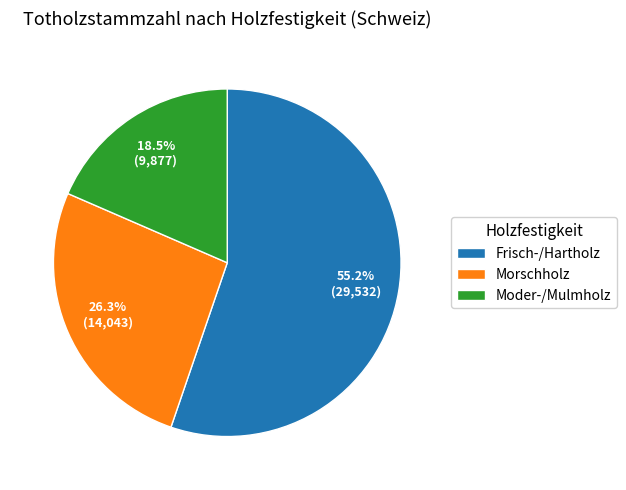

To the nearest percent, what is the combined percentage of Moder-/Mulmholz and Morschholz?

45%